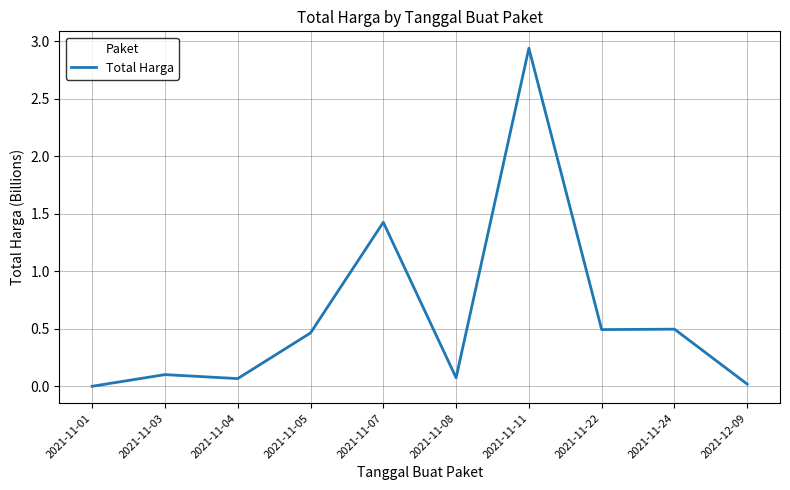

True or false: the data has more than 2 interior local peaks.

True